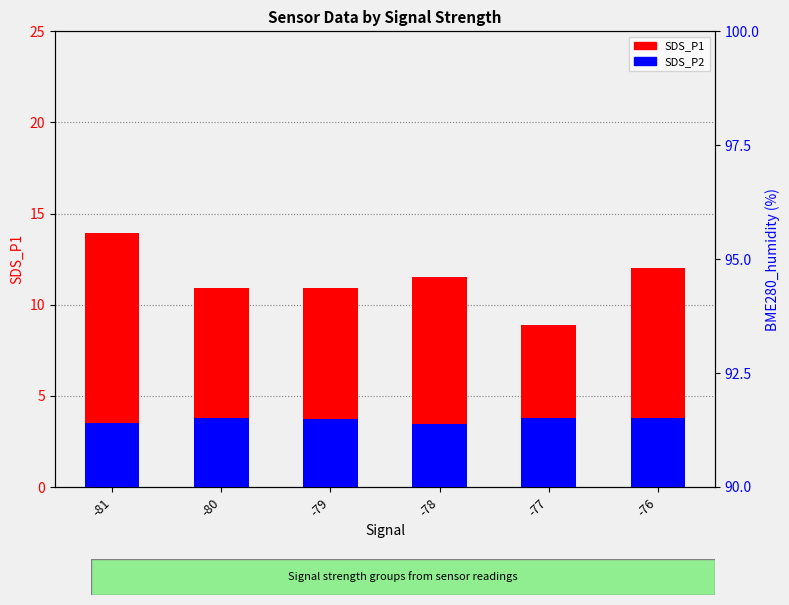

At which category does the chart reach its minimum across all series?

-78